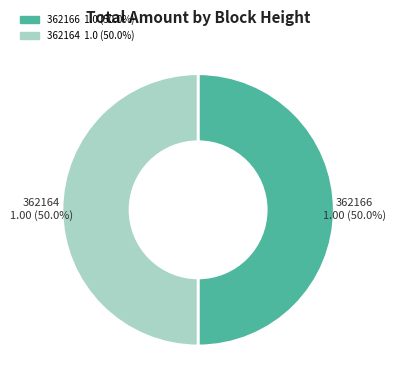

What is the ratio of the value at 362164 to the value at 362166?

1.0